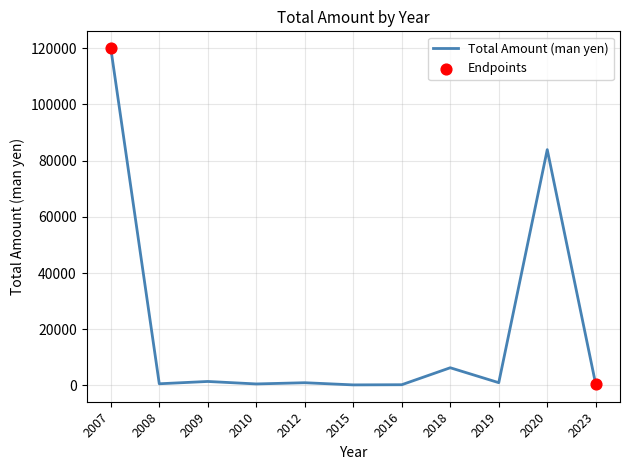

What is the greatest value displayed?

120000